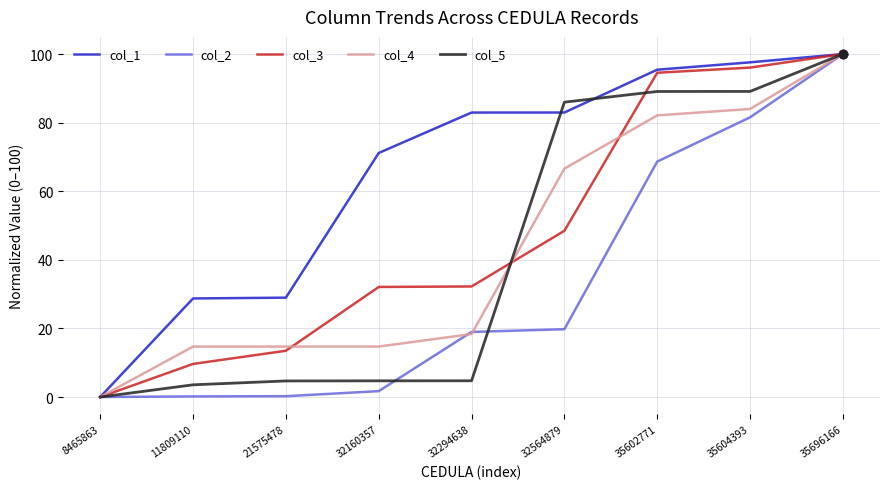

What is the maximum value for col_5?

100.0